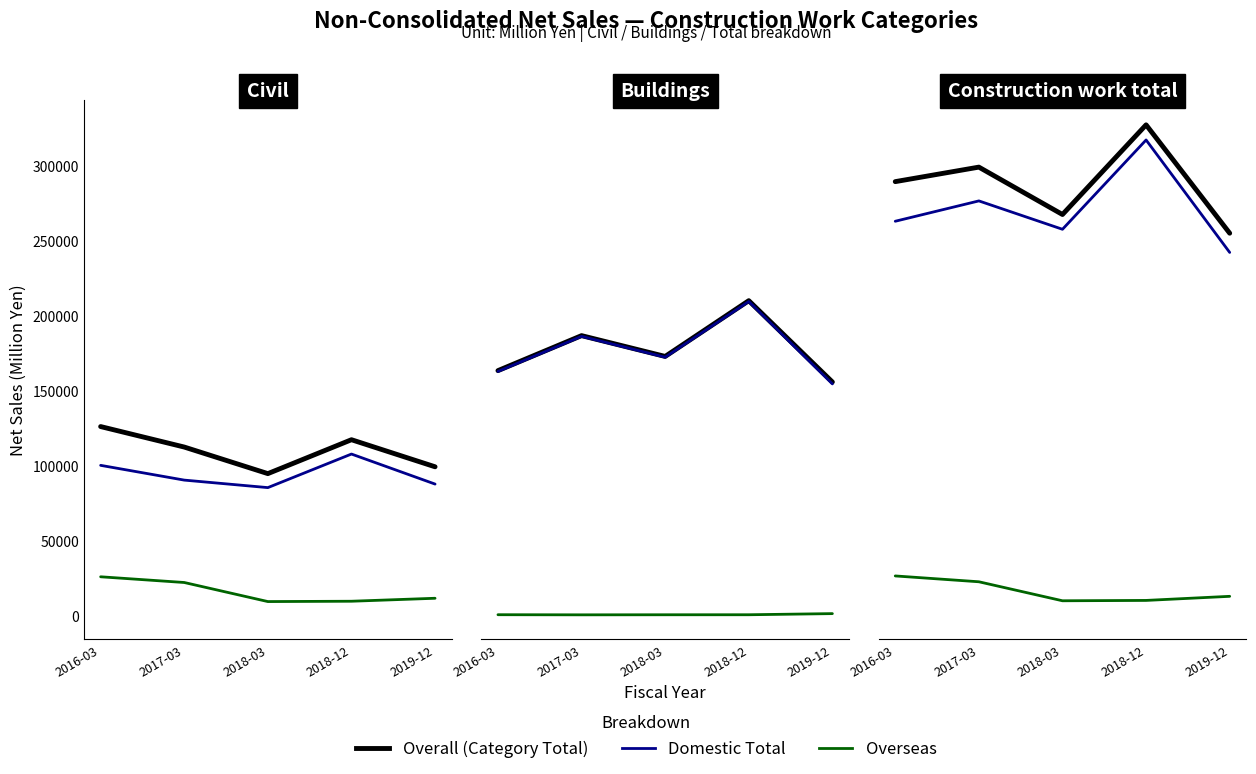

What is the approximate value of Overall at 2017-03, to the nearest 10?

299290